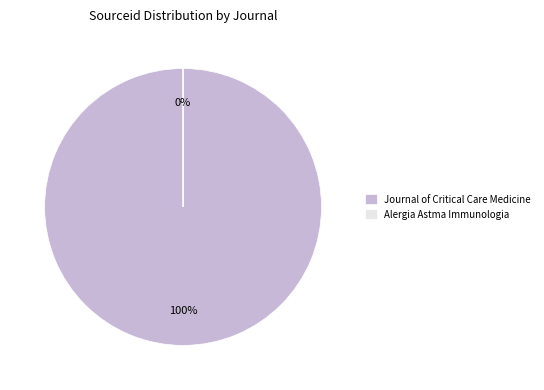

What percentage is NOT represented by Alergia Astma Immunologia?

100.0%